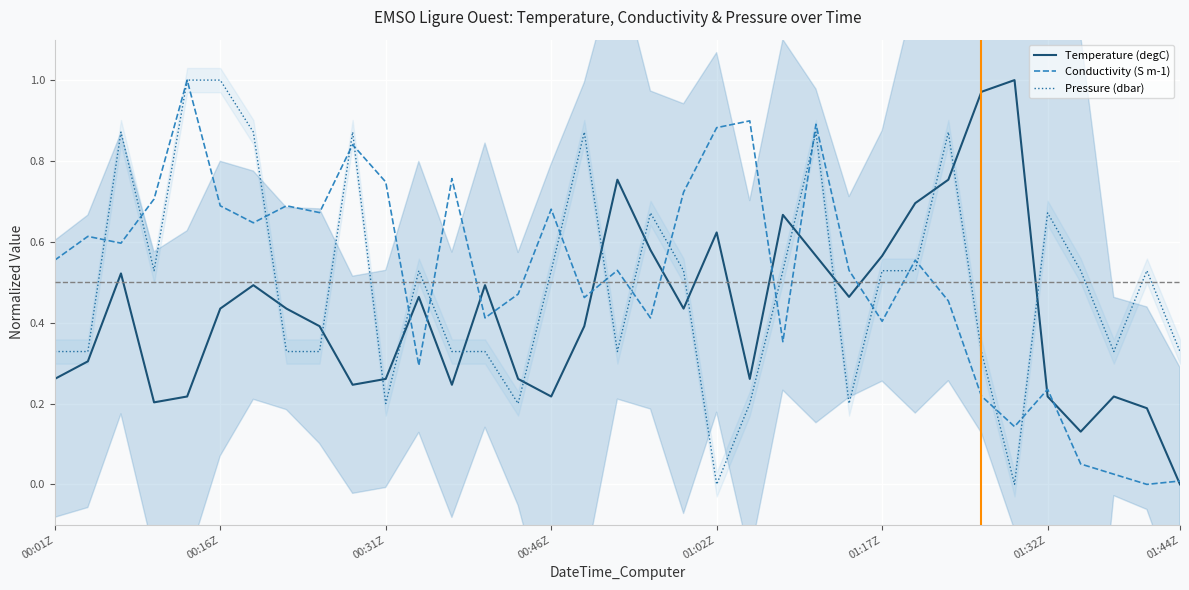

How many times do Temperature (degC) and Conductivity (S m-1) cross each other?

12